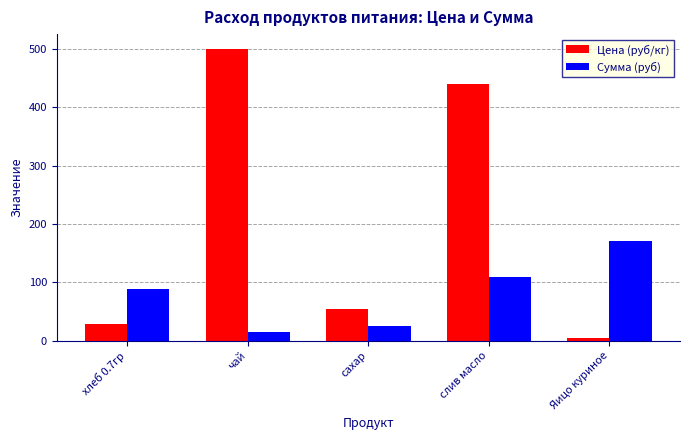

What is the spread (max minus min) of values at хлеб 0.7гр?

60.0